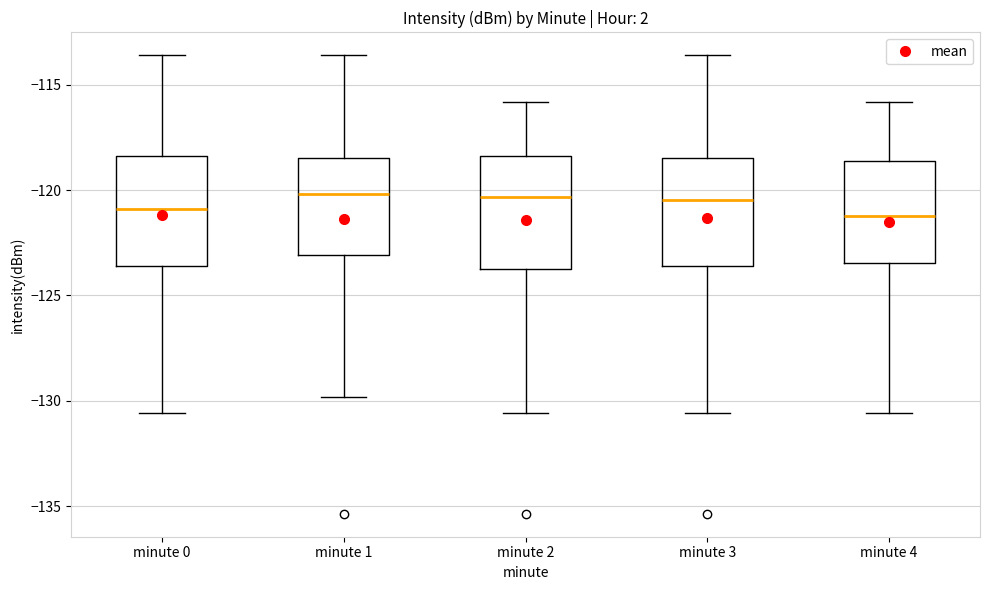

Where is the upper edge of the box for minute 1 on the y-axis? The values are not printed on the chart, so give them approximately, as read against the axis.

-118.5